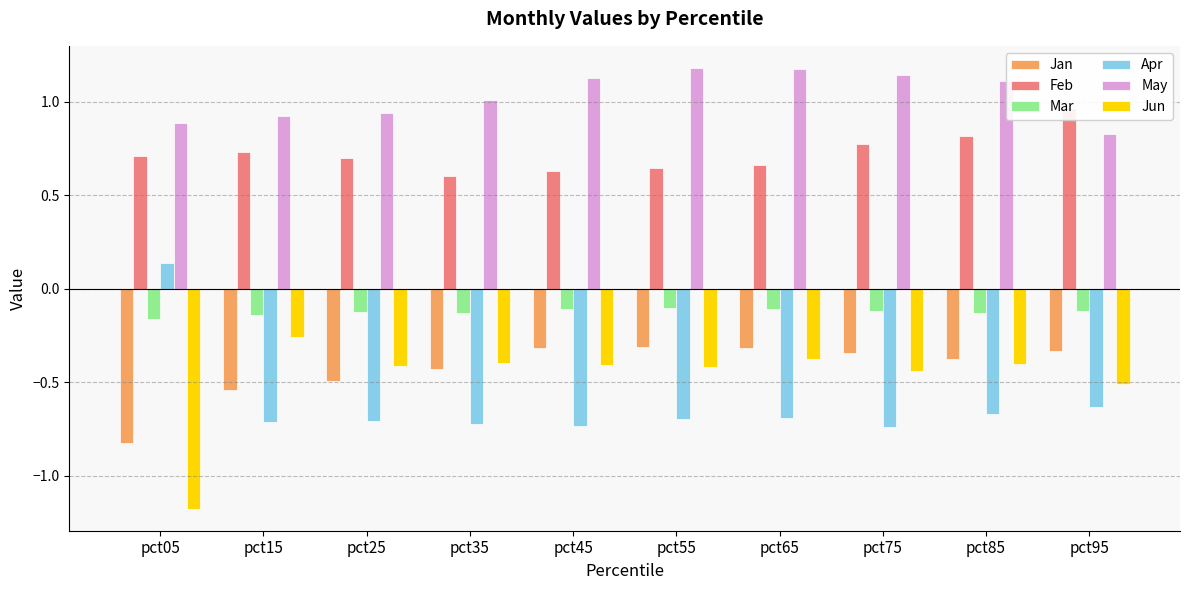

What is the value of the Mar bar at the 2nd from the left?

-0.1